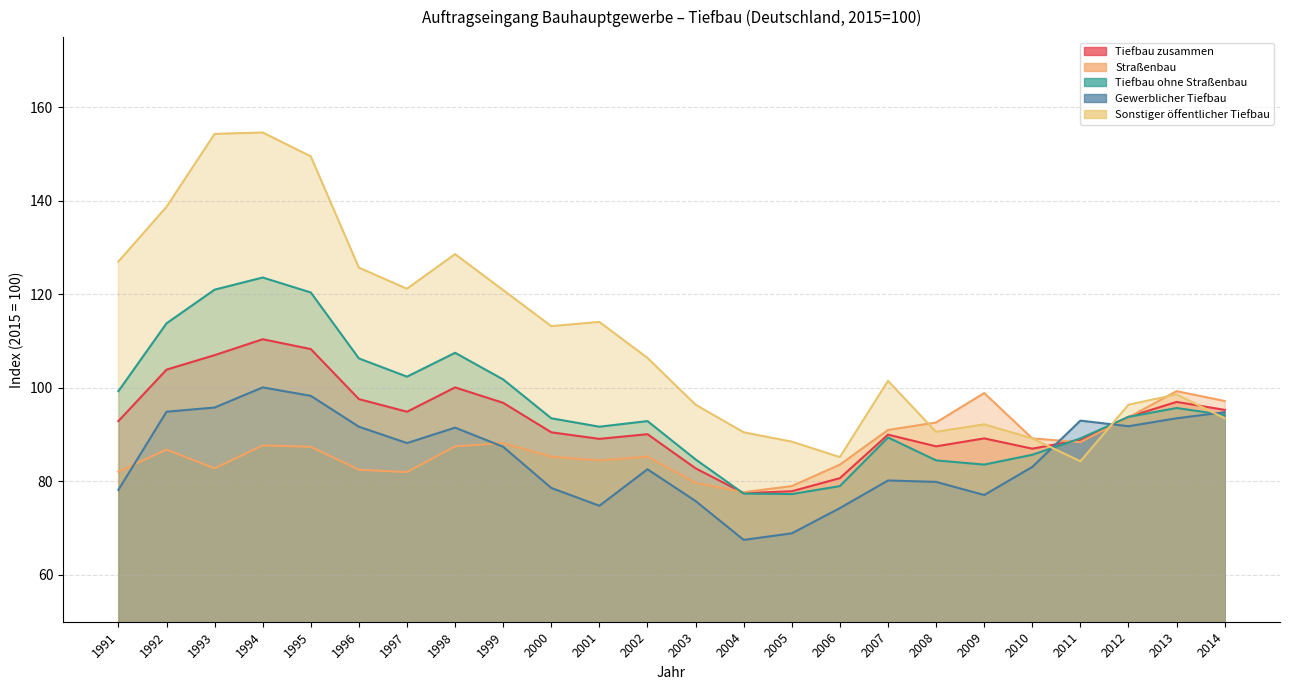

Rank the categories by Tiefbau ohne Straßenbau value from lowest to highest.

2005, 2004, 2006, 2009, 2008, 2003, 2010, 2011, 2007, 2001, 2002, 2000, 2012, 2014, 2013, 1991, 1999, 1997, 1996, 1998, 1992, 1995, 1993, 1994